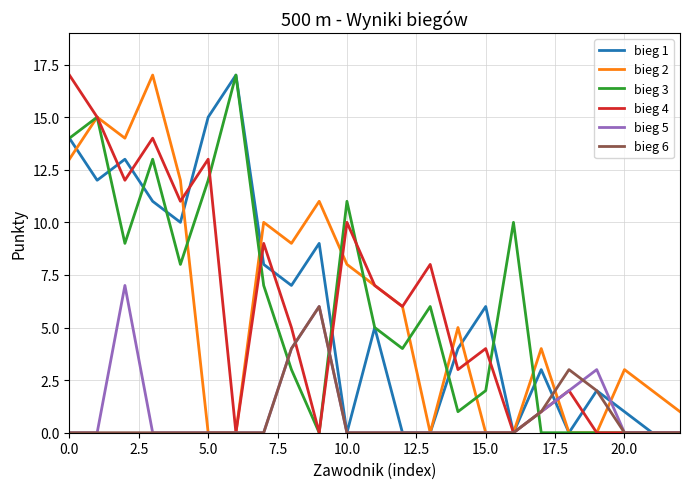

What is the maximum value shown in the chart?

17